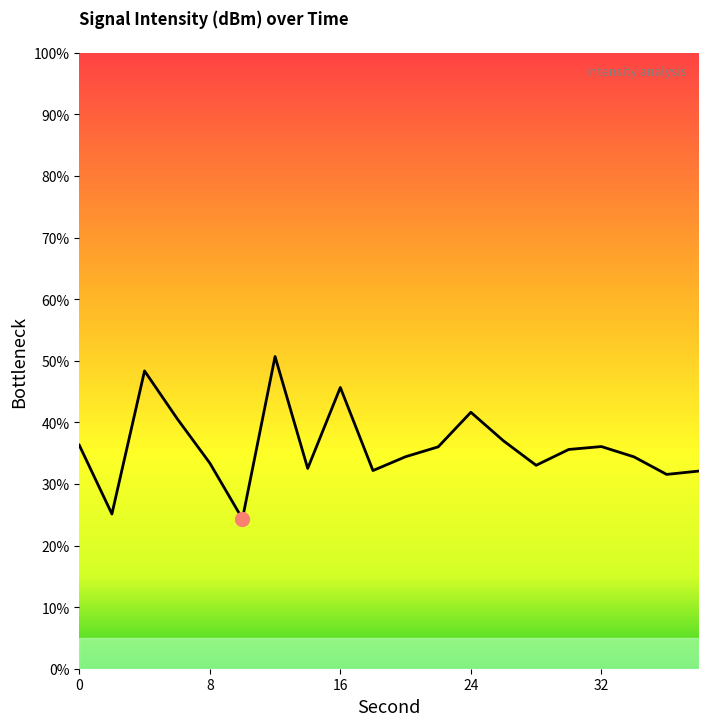

What is the smallest value displayed?

24.3